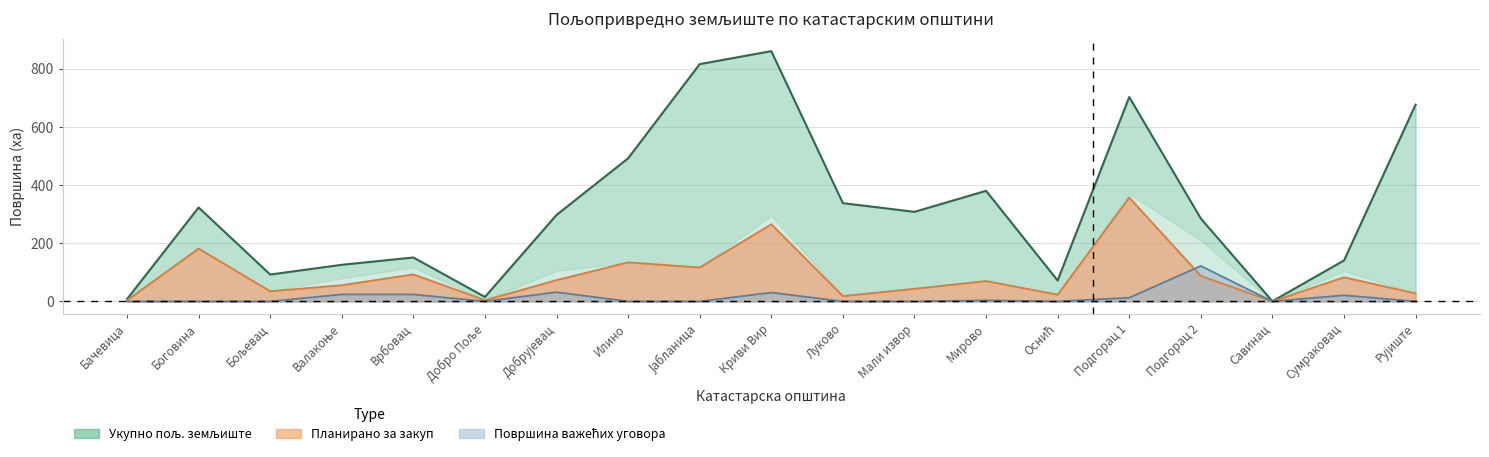

Count the number of categories in the chart.

19